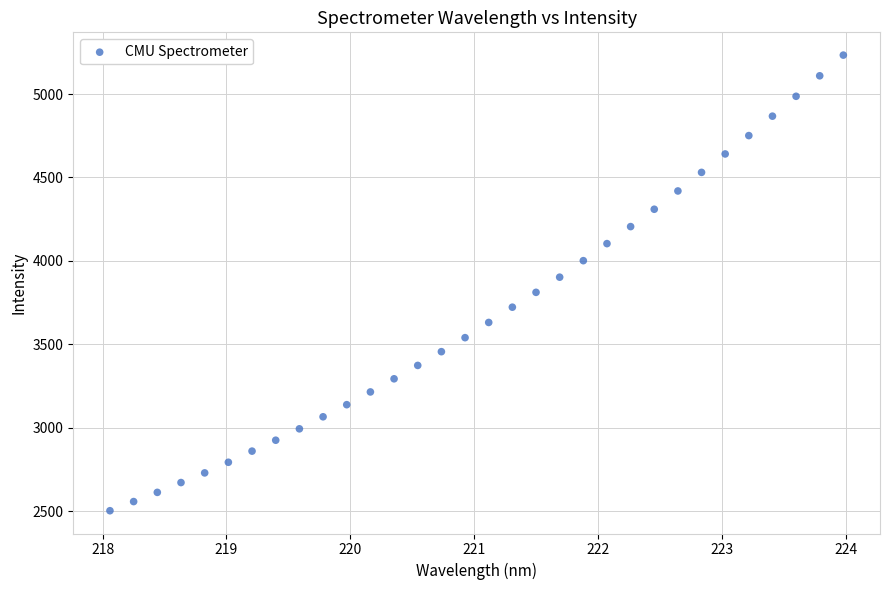

What is the range of X values (max minus min)?

5.9